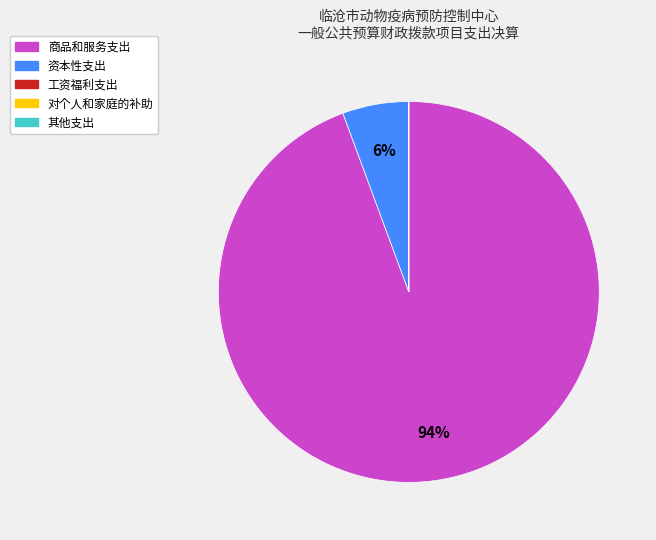

True or false: 商品和服务支出 accounts for 99% of the total.

False